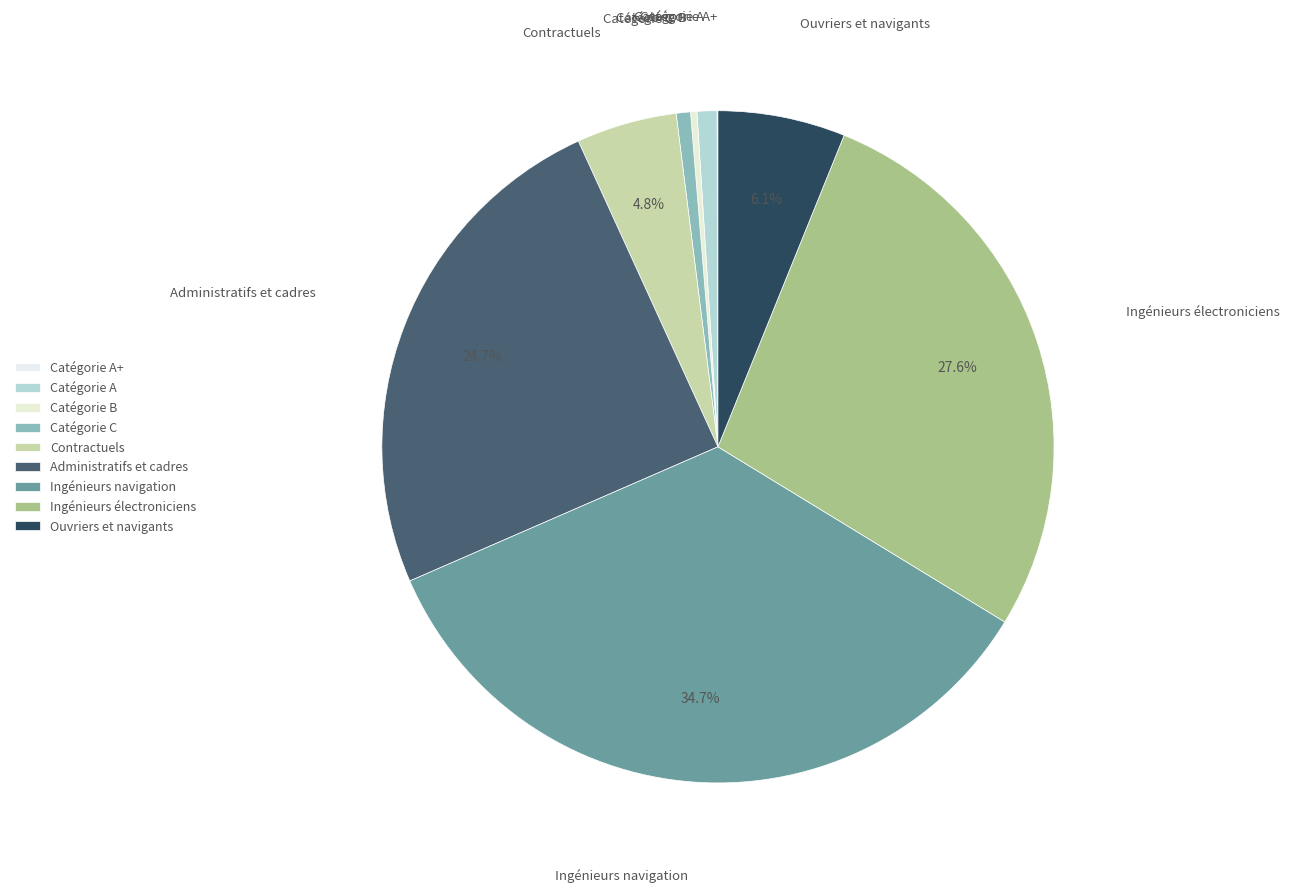

How much of the chart is everything except Administratifs et cadres?

75.3%